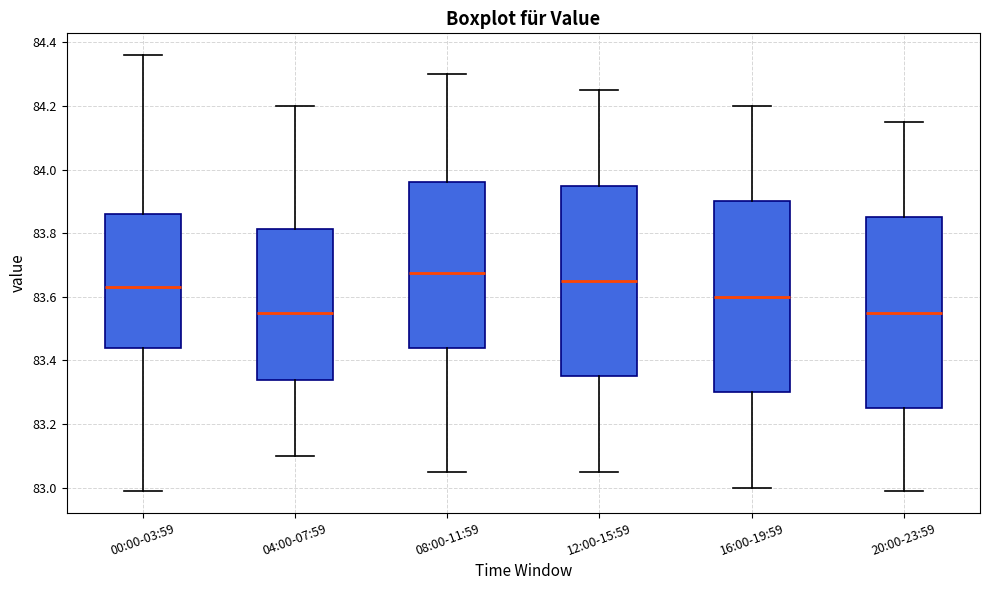

Which box's median line is the highest?

08:00-11:59